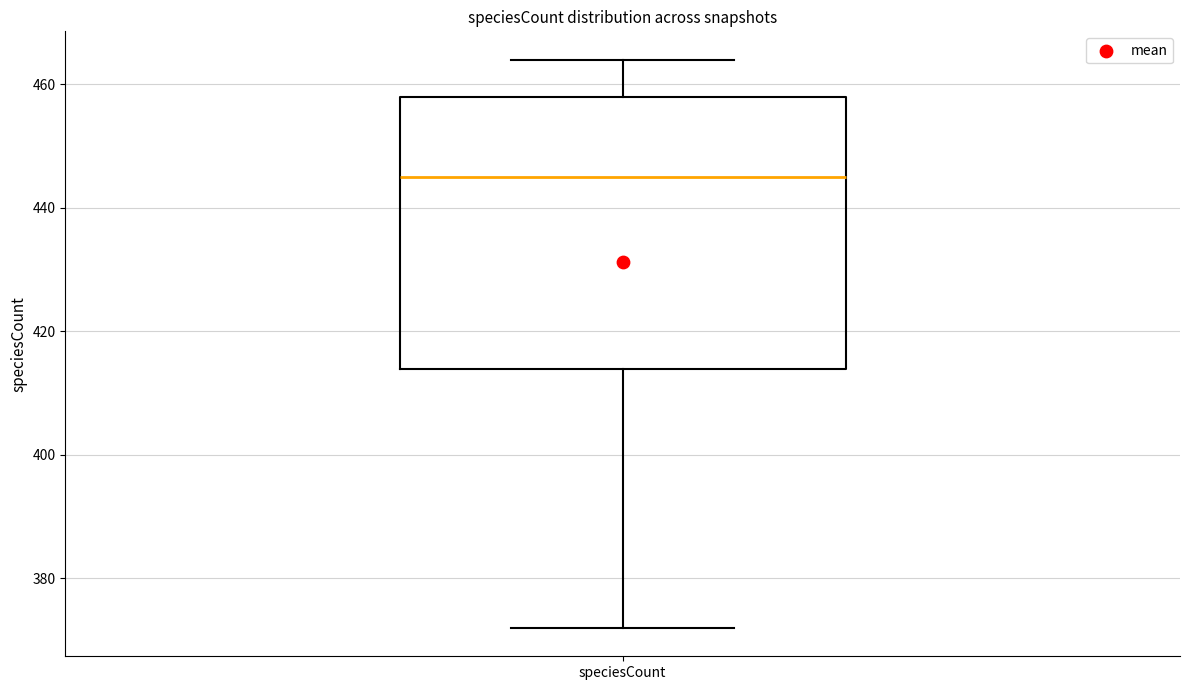

Where is the lower edge of the box for speciesCount on the y-axis? The values are not printed on the chart, so give them approximately, as read against the axis.

414